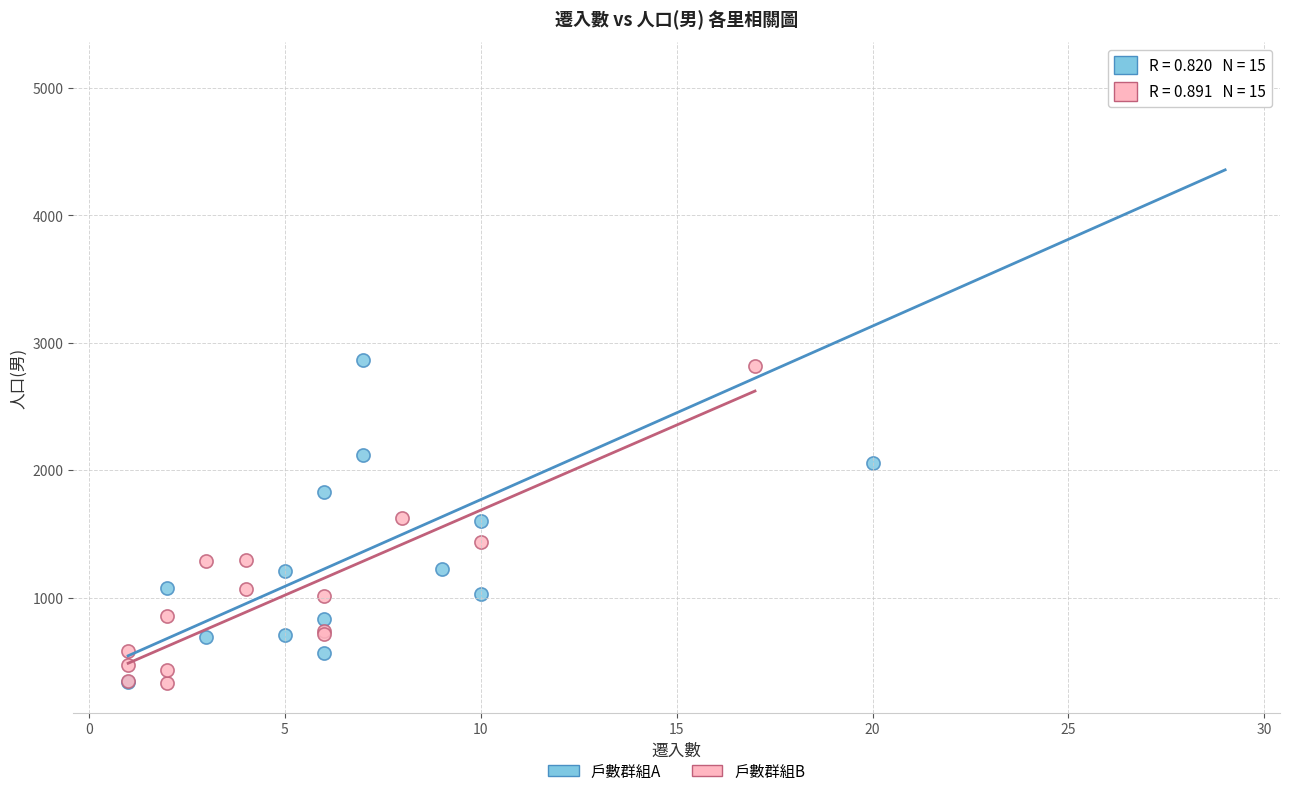

Which series has the largest Y range (max minus min)?

戶數群組A